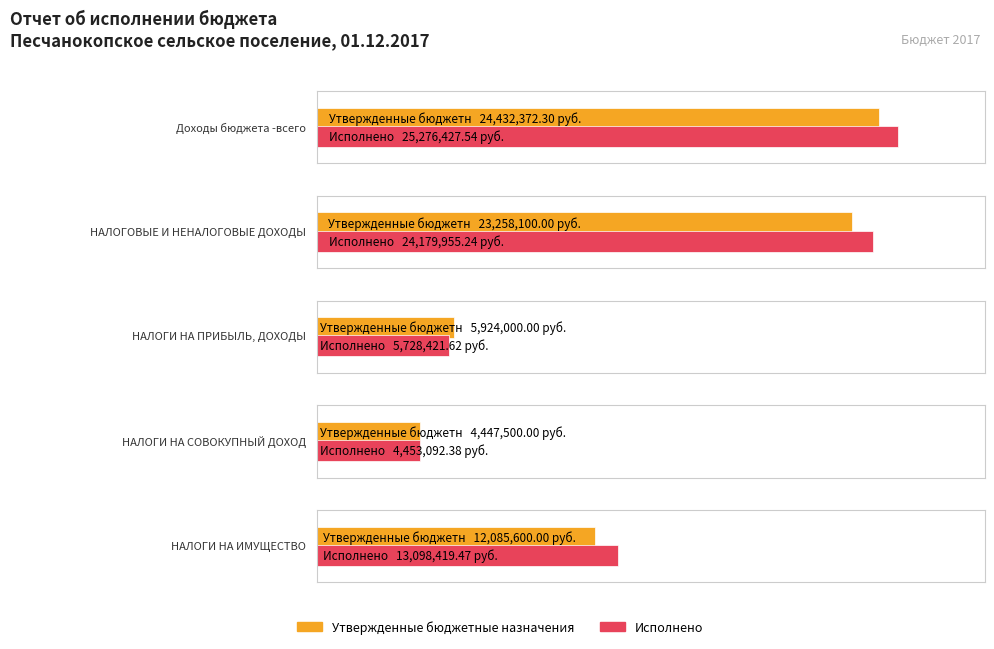

Rank the series by their maximum value, from lowest to highest.

Утвержденные бюджетные назначения, Исполнено